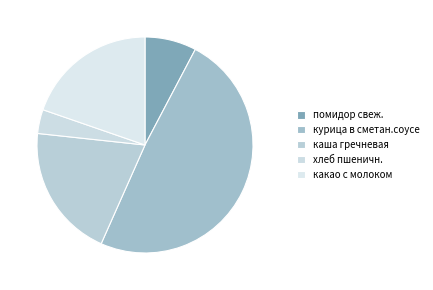

The какао с молоком slice represents 15% of the pie. True or false?

False